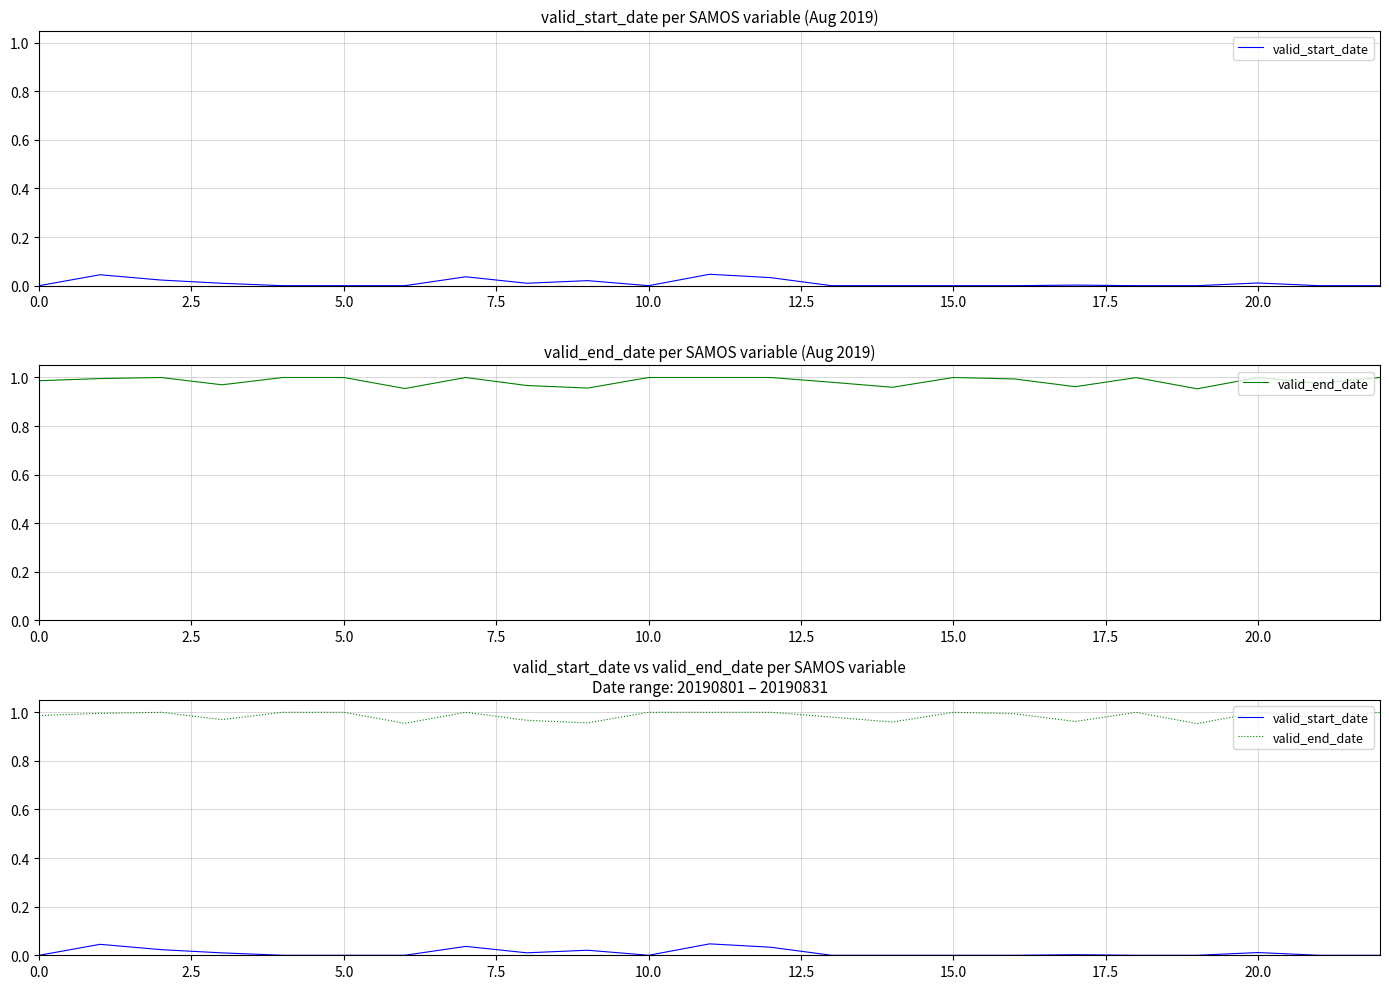

Is the value of valid_end_date at 17.5 greater than the value of valid_start_date at 2.5?

Yes